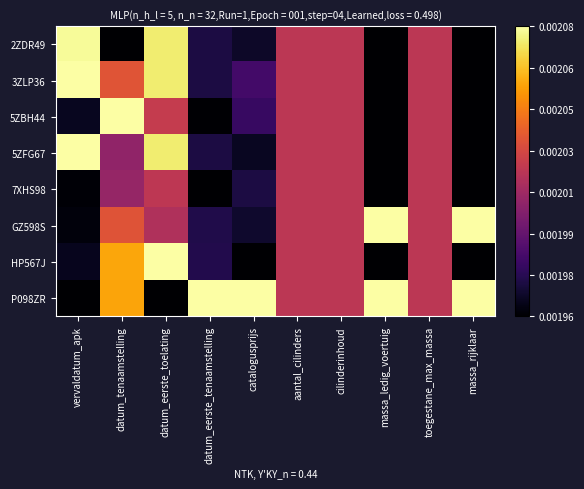

At datum_eerste_toelating, list the series in order from smallest to largest.

P098ZR, GZ598S, 7XHS98, 5ZBH44, 2ZDR49, 5ZFG67, 3ZLP36, HP567J